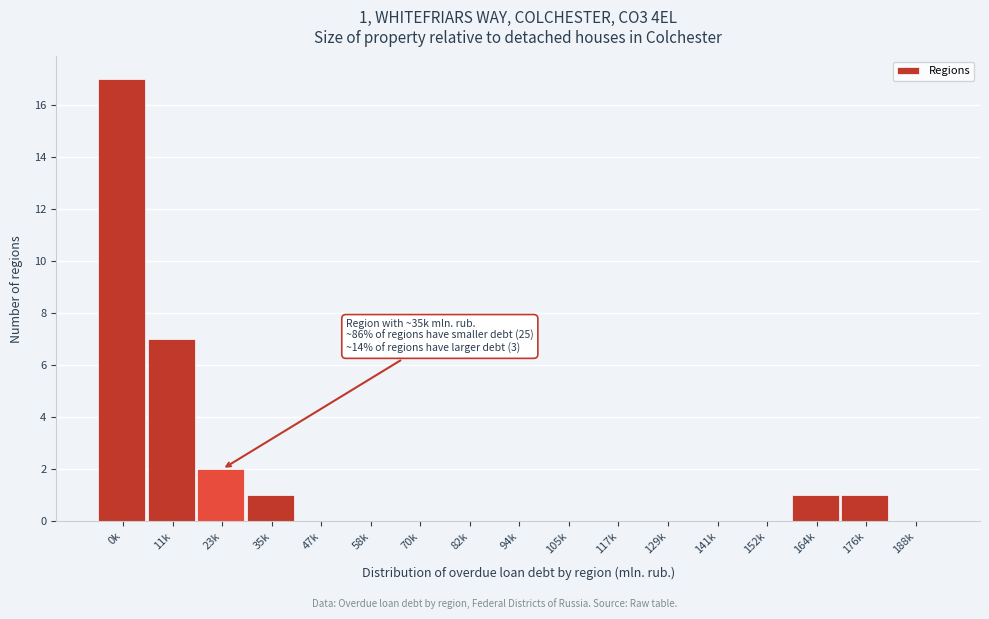

Reading left to right, list all the values displayed in this chart.

0k=17	11k=7	23k=2	35k=1	47k=0	58k=0	70k=0	82k=0	94k=0	105k=0	117k=0	129k=0	141k=0	152k=0	164k=1	176k=1	188k=0